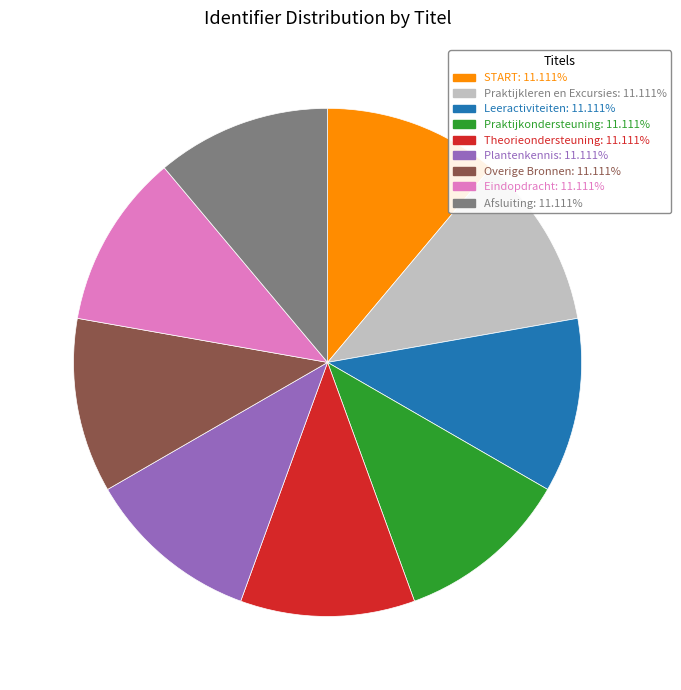

How many slices are in this pie chart?

9